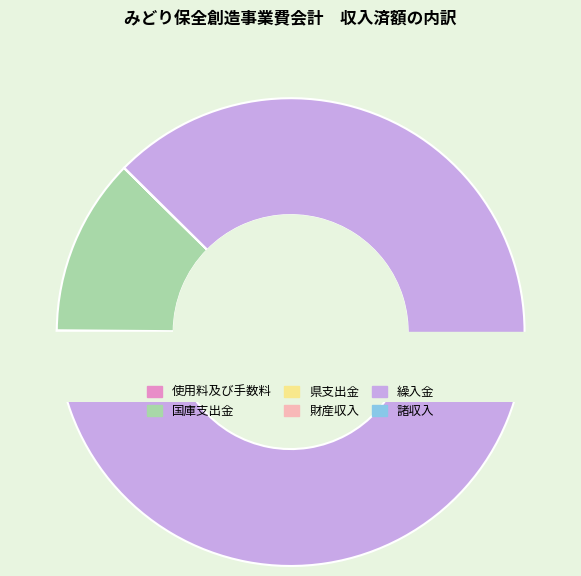

How many segments does this pie chart have?

6